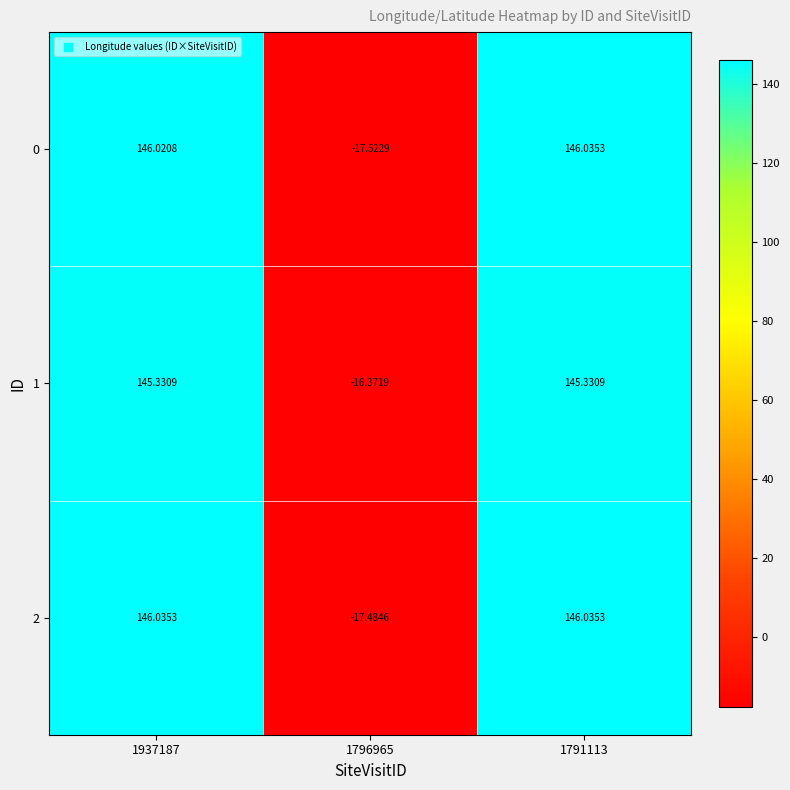

Is the value of 2 at 1796965 greater than the value of 1 at 1937187?

No